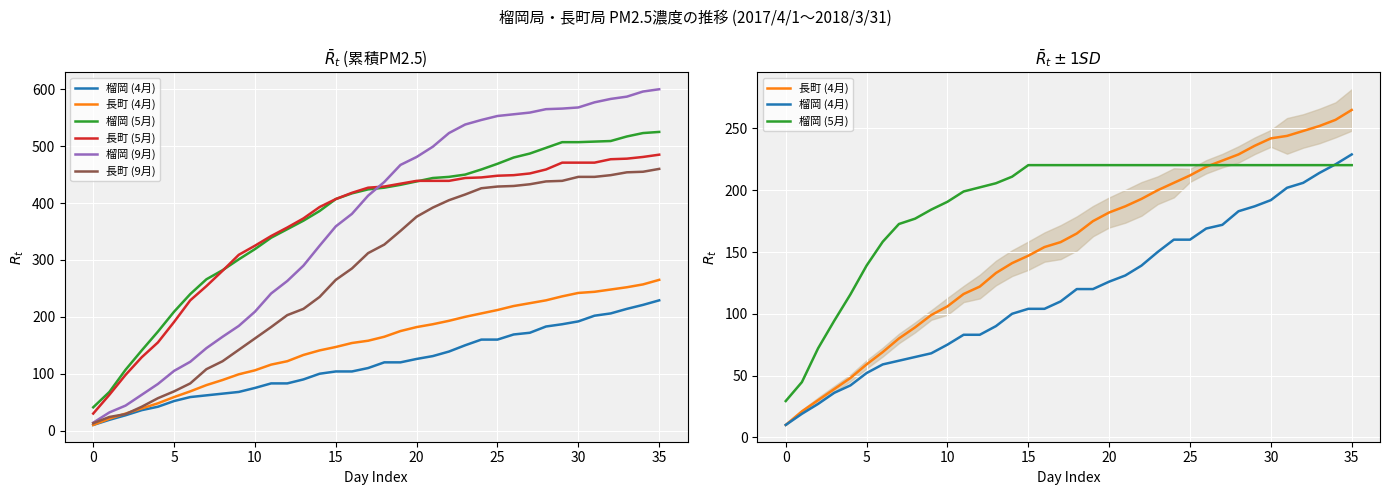

Does the chart display data point markers on the line(s)?

No